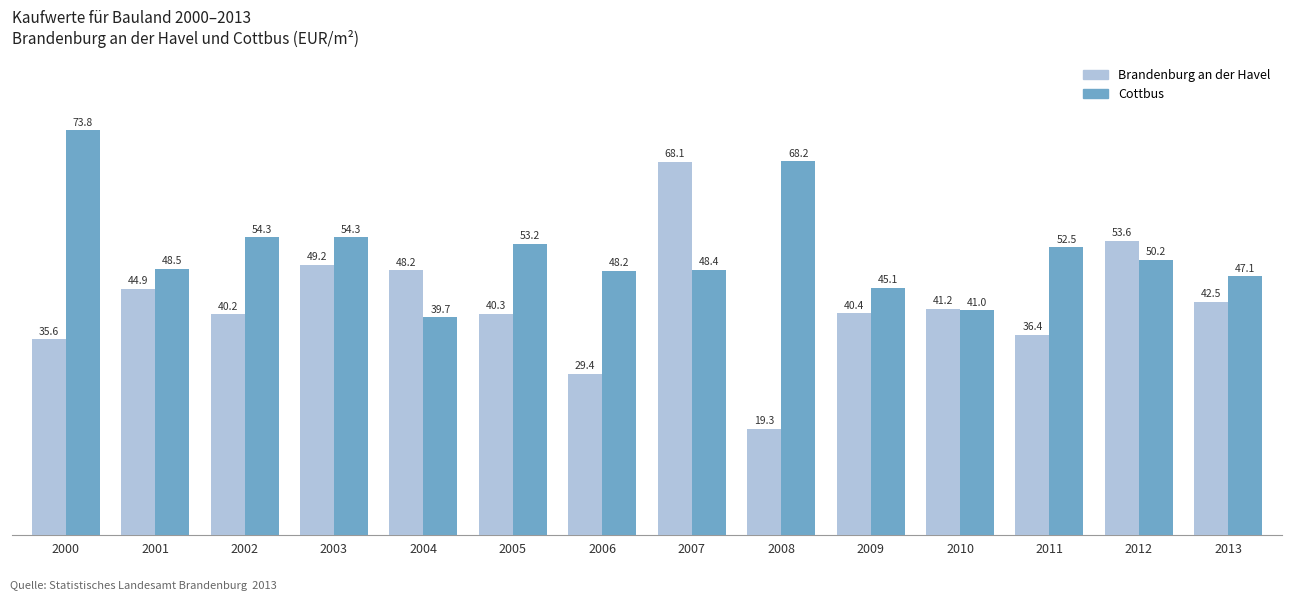

Rank the series by their maximum value, from highest to lowest.

Cottbus, Brandenburg an der Havel